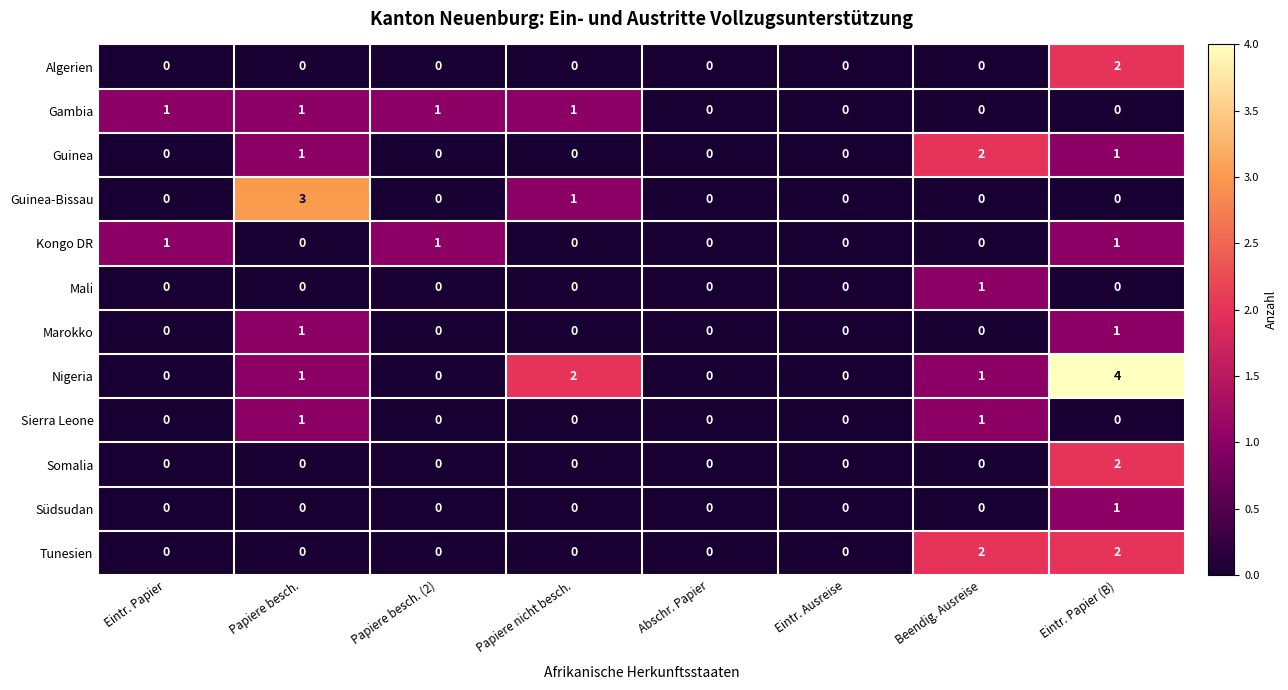

At which category is the sum across all series the highest?

Eintr. Papier (B)